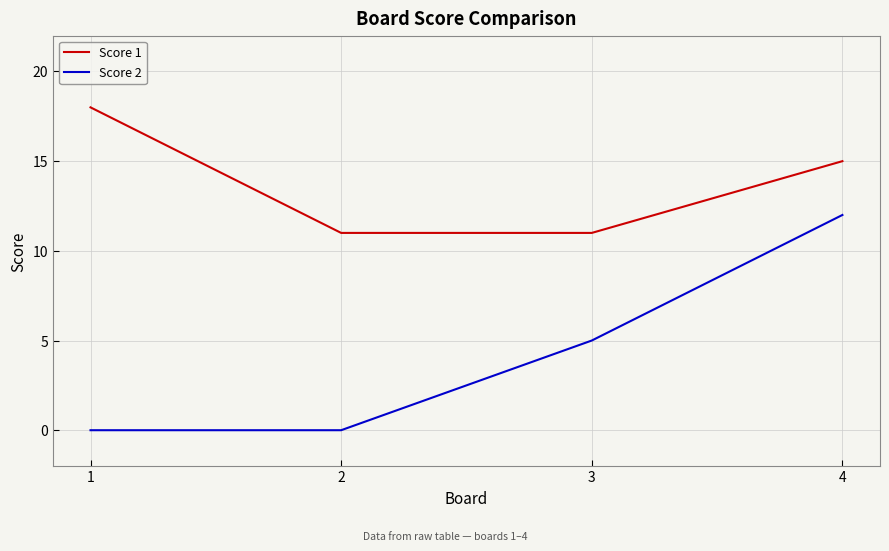

What value does the Score 1 series have at 1?

18